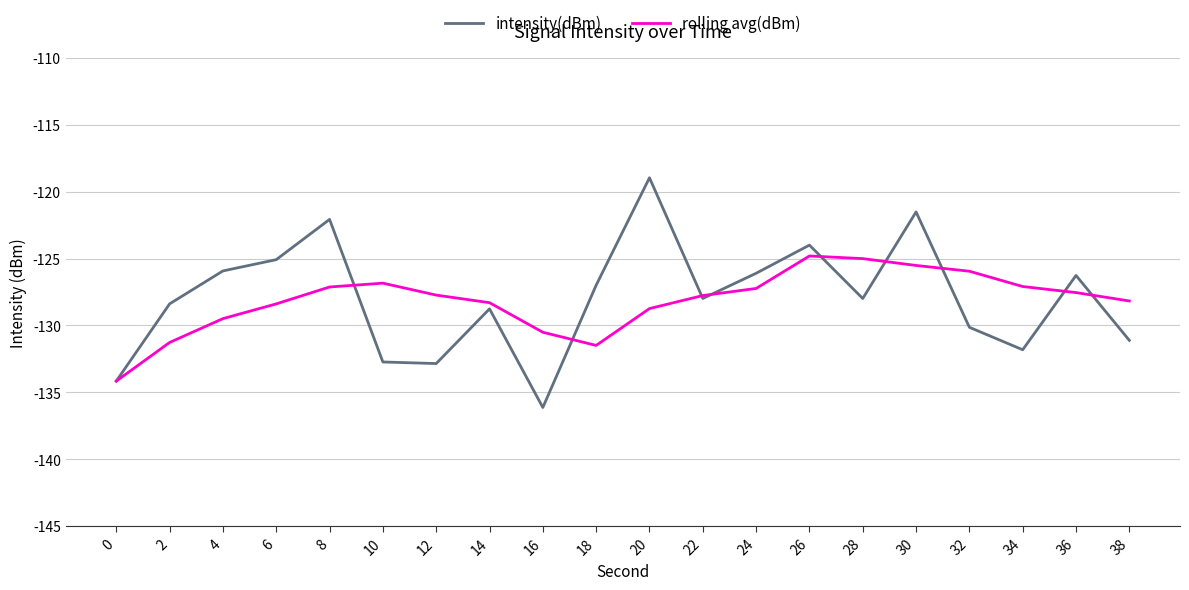

At which category does rolling avg(dBm) reach its first local valley?

18